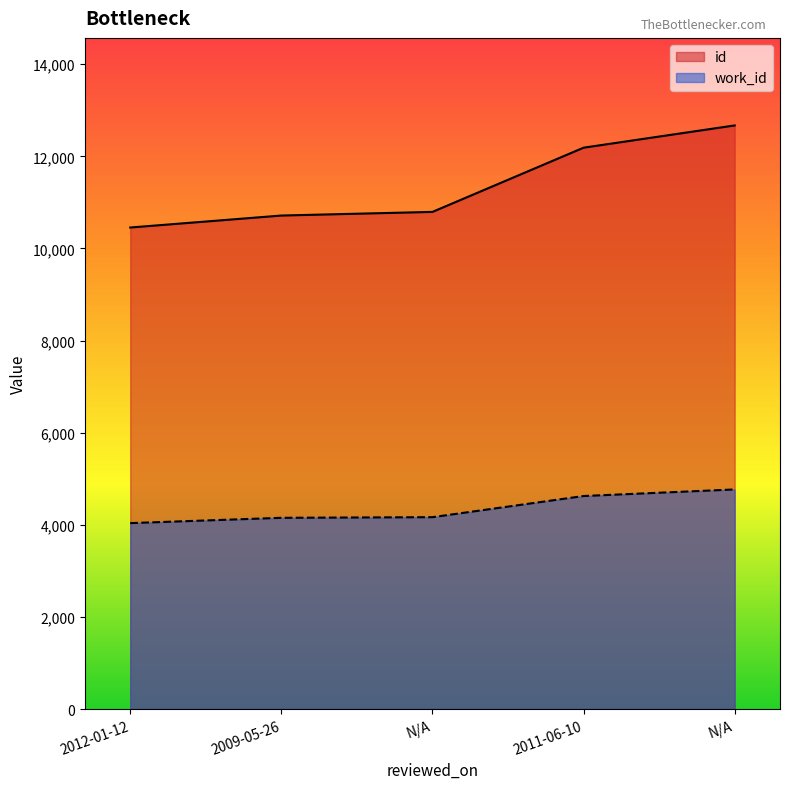

At which label does work_id first exceed 4167?

2011-06-10